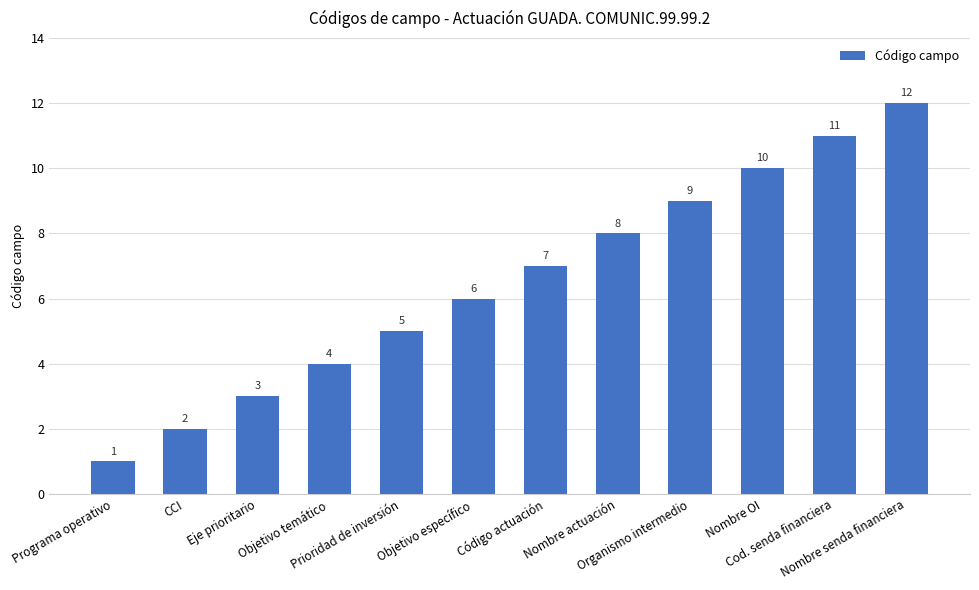

Approximately how many times larger is the value at Cod. senda financiera compared to Nombre OI?

1.1